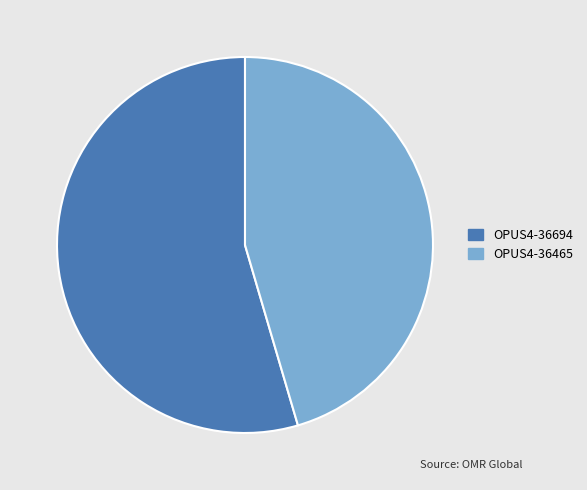

Which slice is the largest?

OPUS4-36694